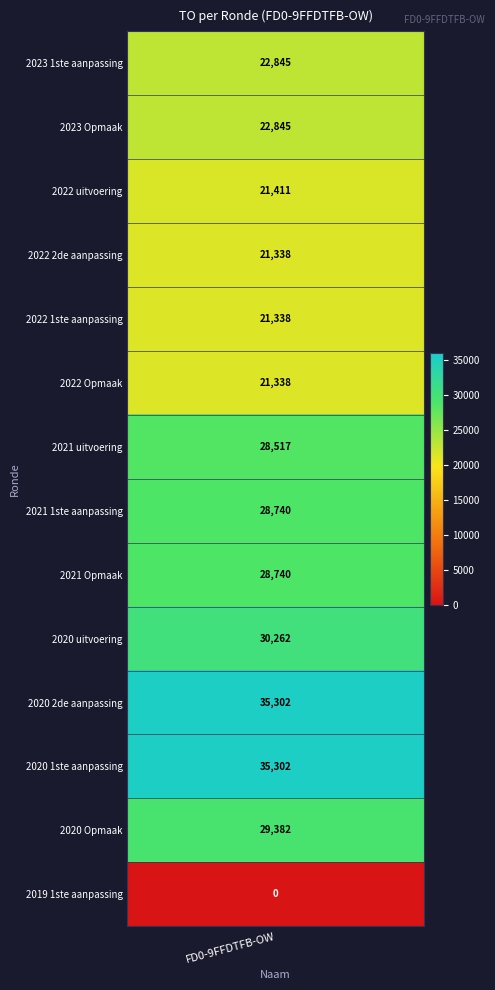

Reading left to right, list all the values displayed in this chart.

22845	22845	21411	21338	21338	21338	28517	28740	28740	30262	35302	35302	29382	0